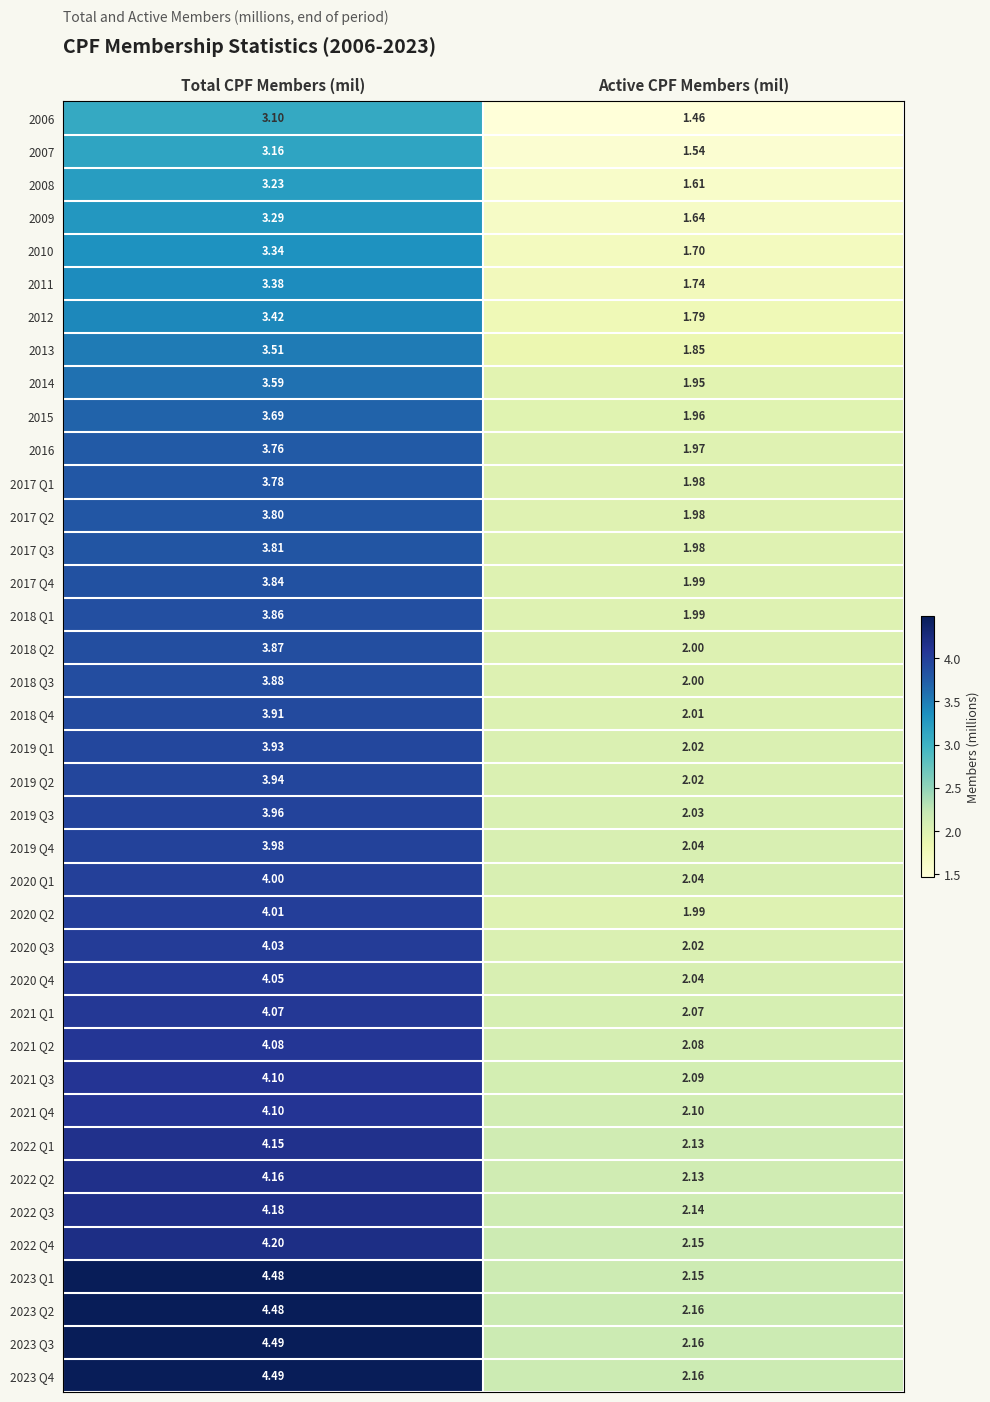

At which category is the sum across all series the highest?

Total CPF Members (mil)